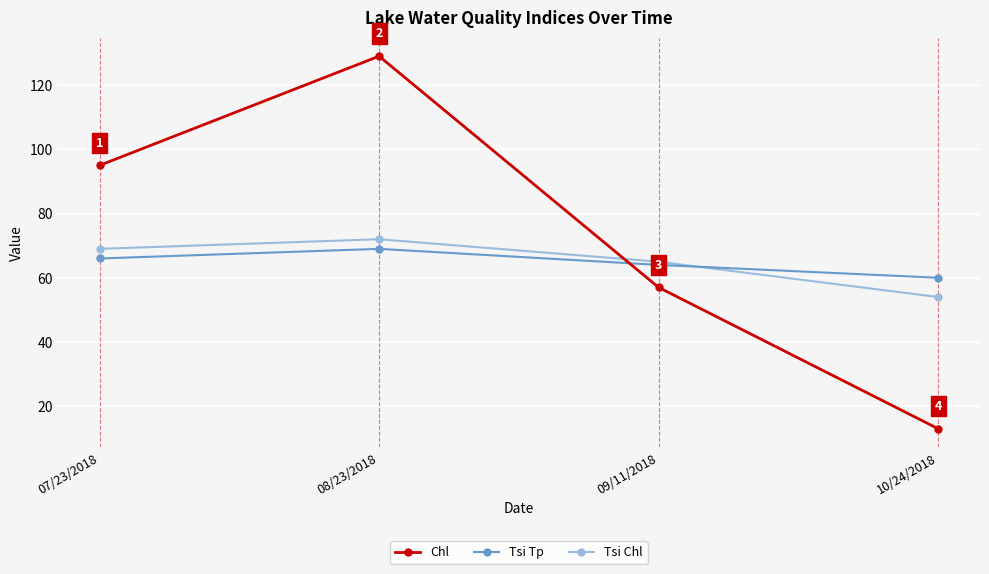

How many intersections are there between Tsi Tp and Chl?

1